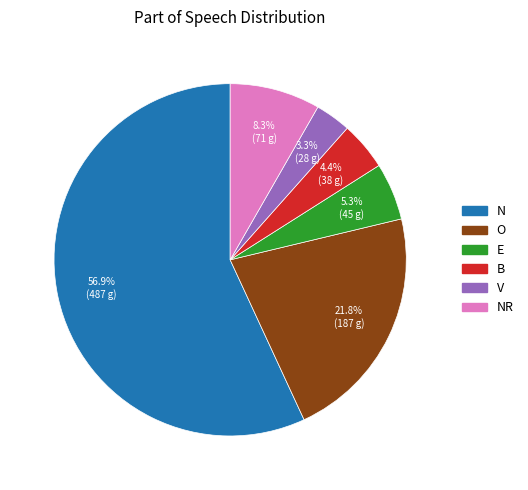

Is there a majority slice in this chart?

Yes